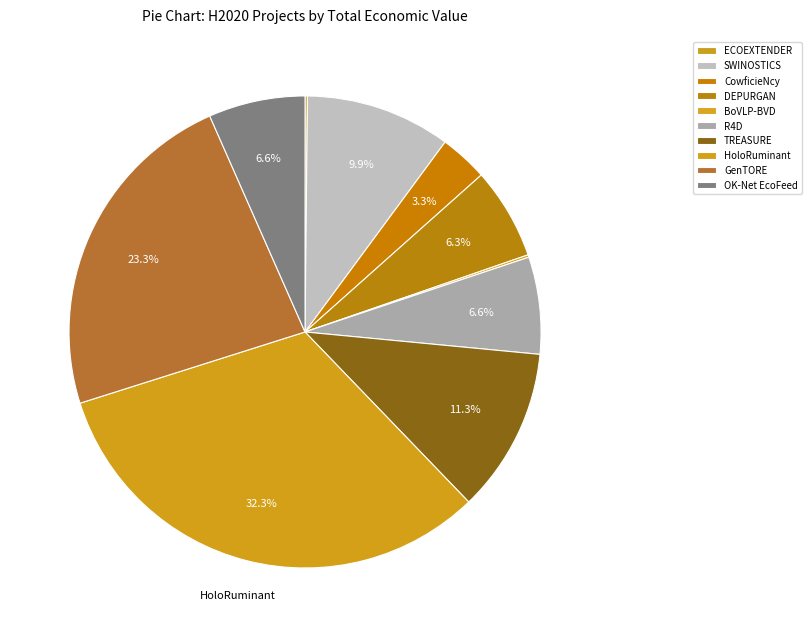

To the nearest percent, what is the combined percentage of SWINOSTICS and BoVLP-BVD?

10%